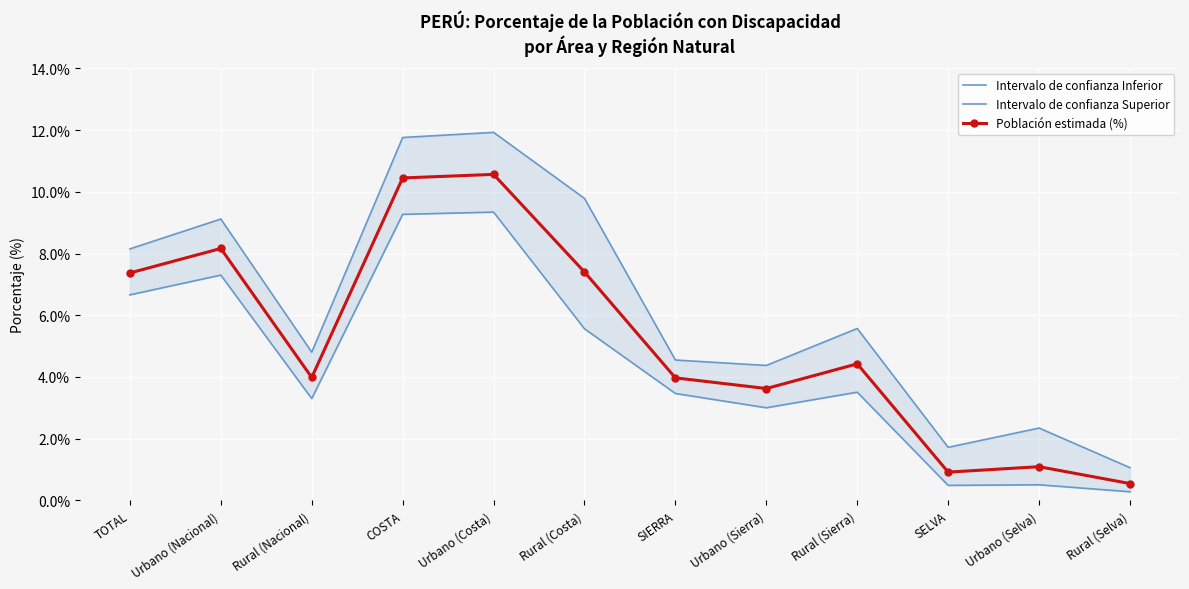

Is it true that Intervalo de confianza Superior equals 11.8 at COSTA?

True